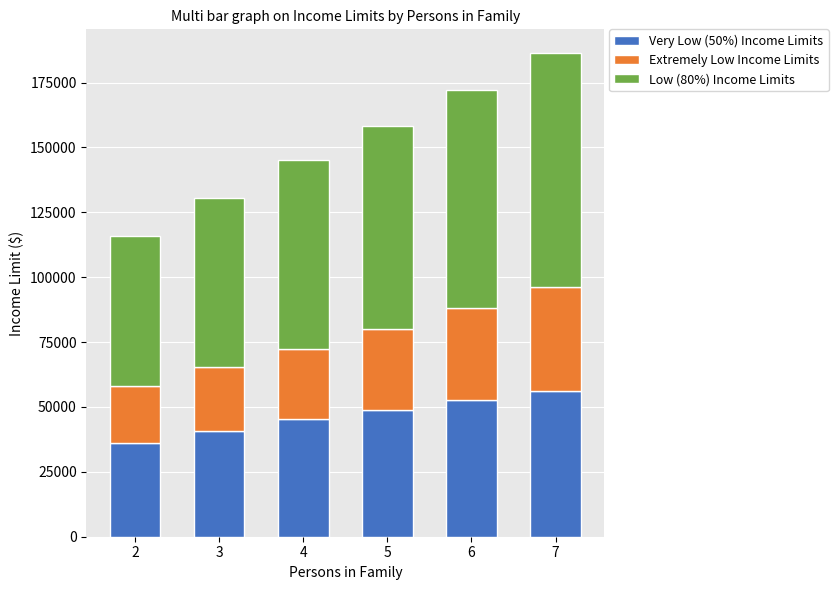

How many Very Low (50%) Income Limits values are between 40800 and 52550?

4